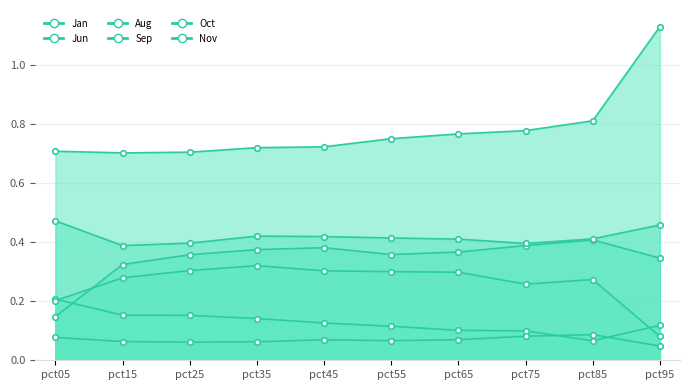

Is the value of Aug at pct35 greater than the value of Jan at pct85?

Yes